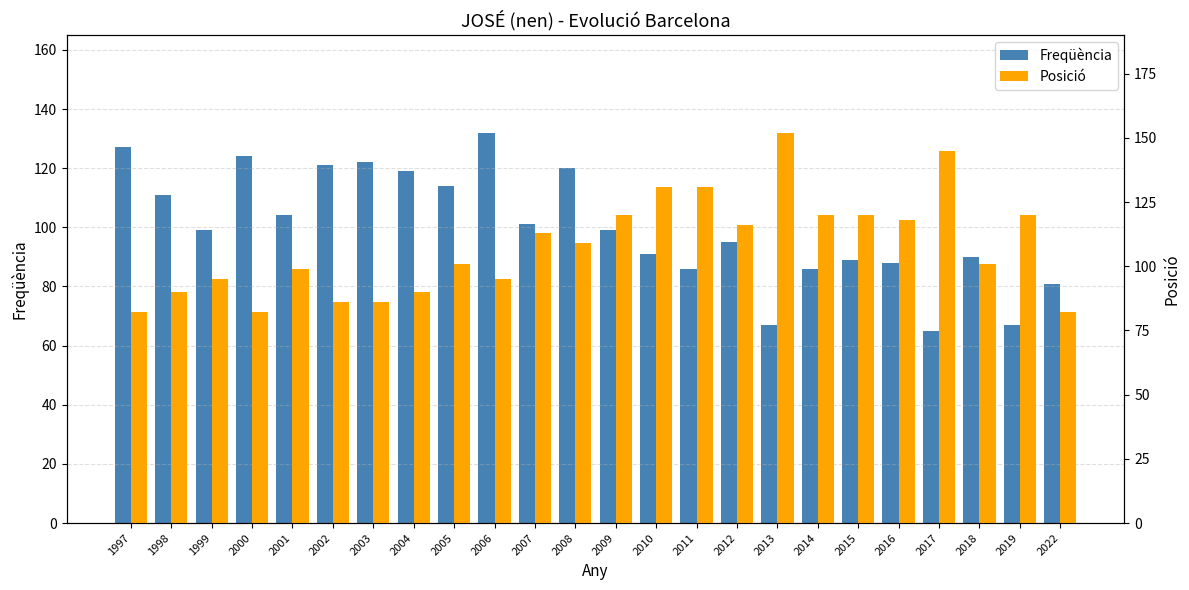

What is the difference between the maximum and minimum values in the Freqüència series?

67